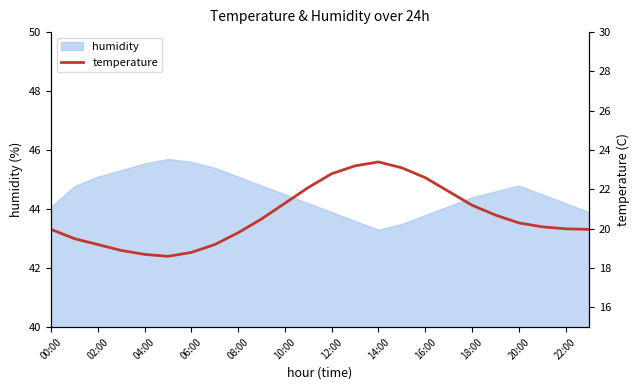

The value of humidity at 12:00 is 57.4. True or false?

False